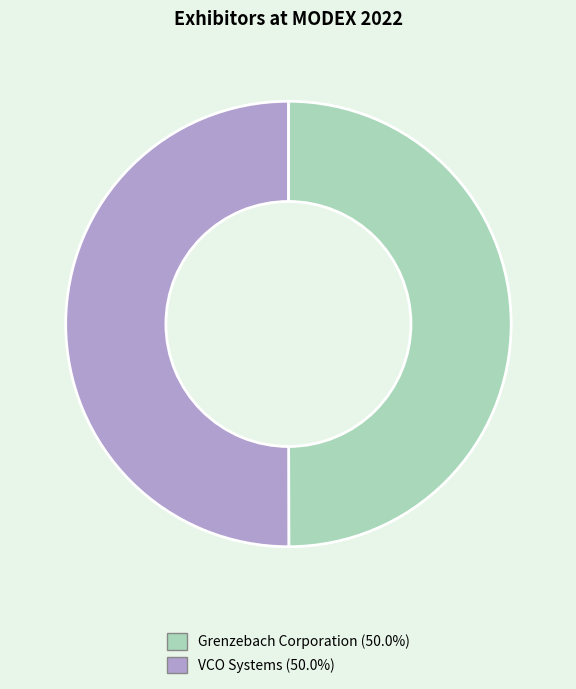

True or false: Grenzebach Corporation accounts for 50% of the total.

True